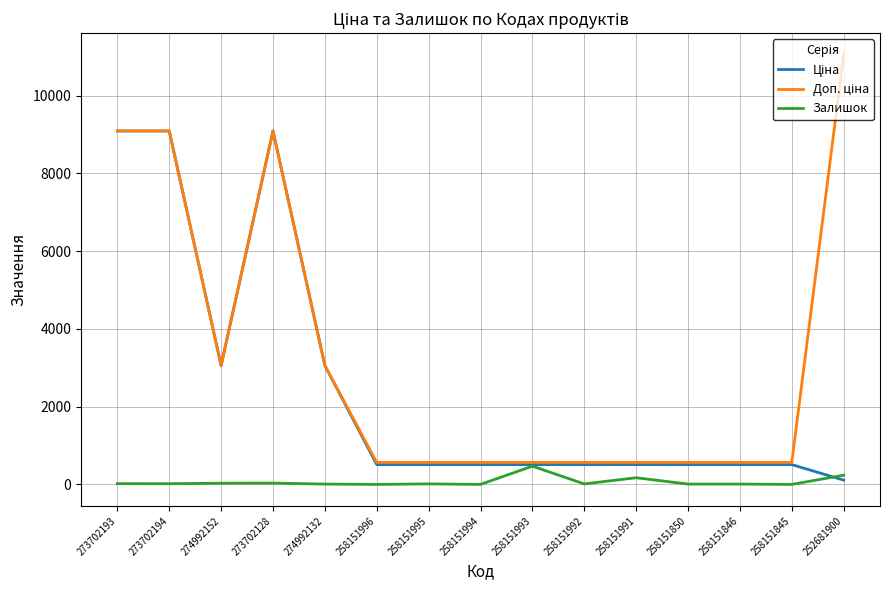

At how many categories does at least one series exceed 2207?

6